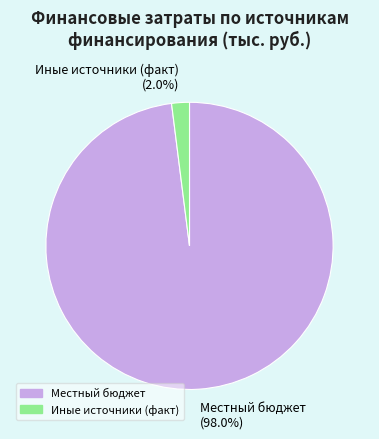

What is the smallest slice in the pie chart?

Иные источники (факт) (2.0%)